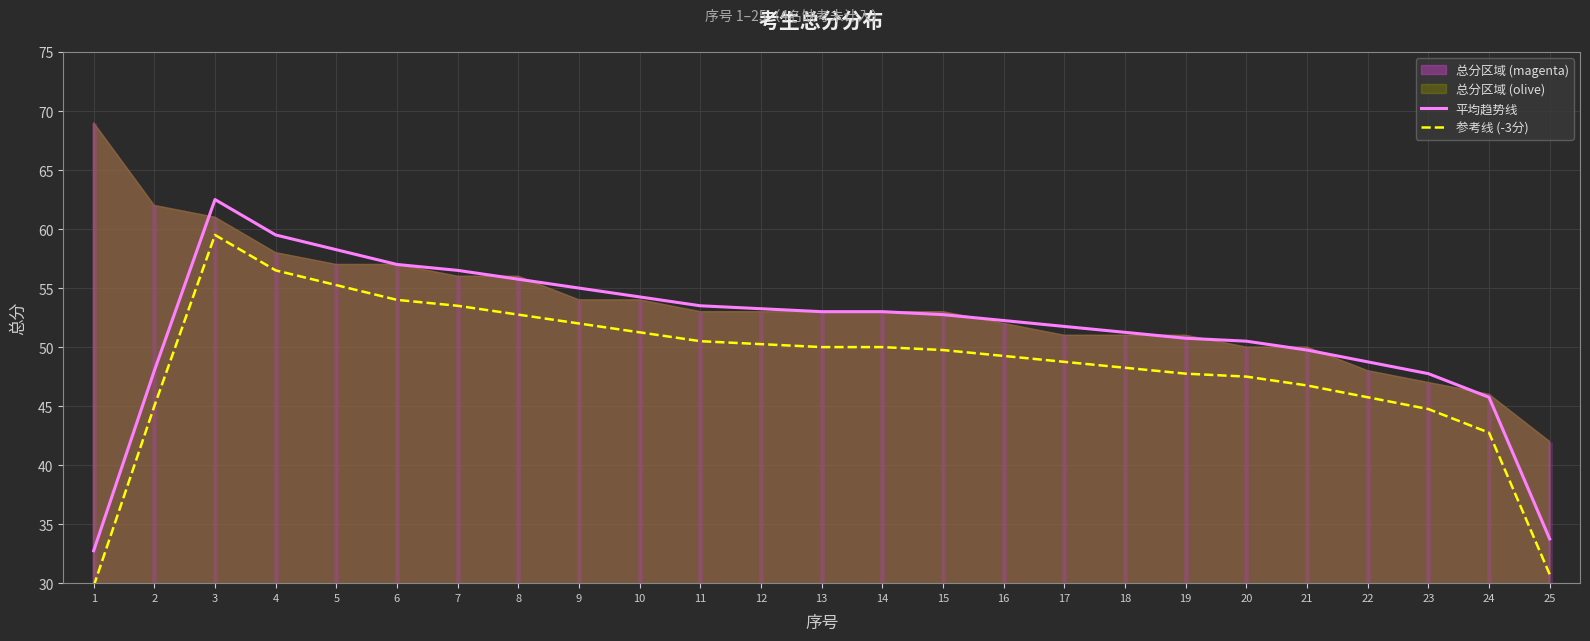

True or false: 平均趋势线 has more than 0 points higher than both neighbors.

True